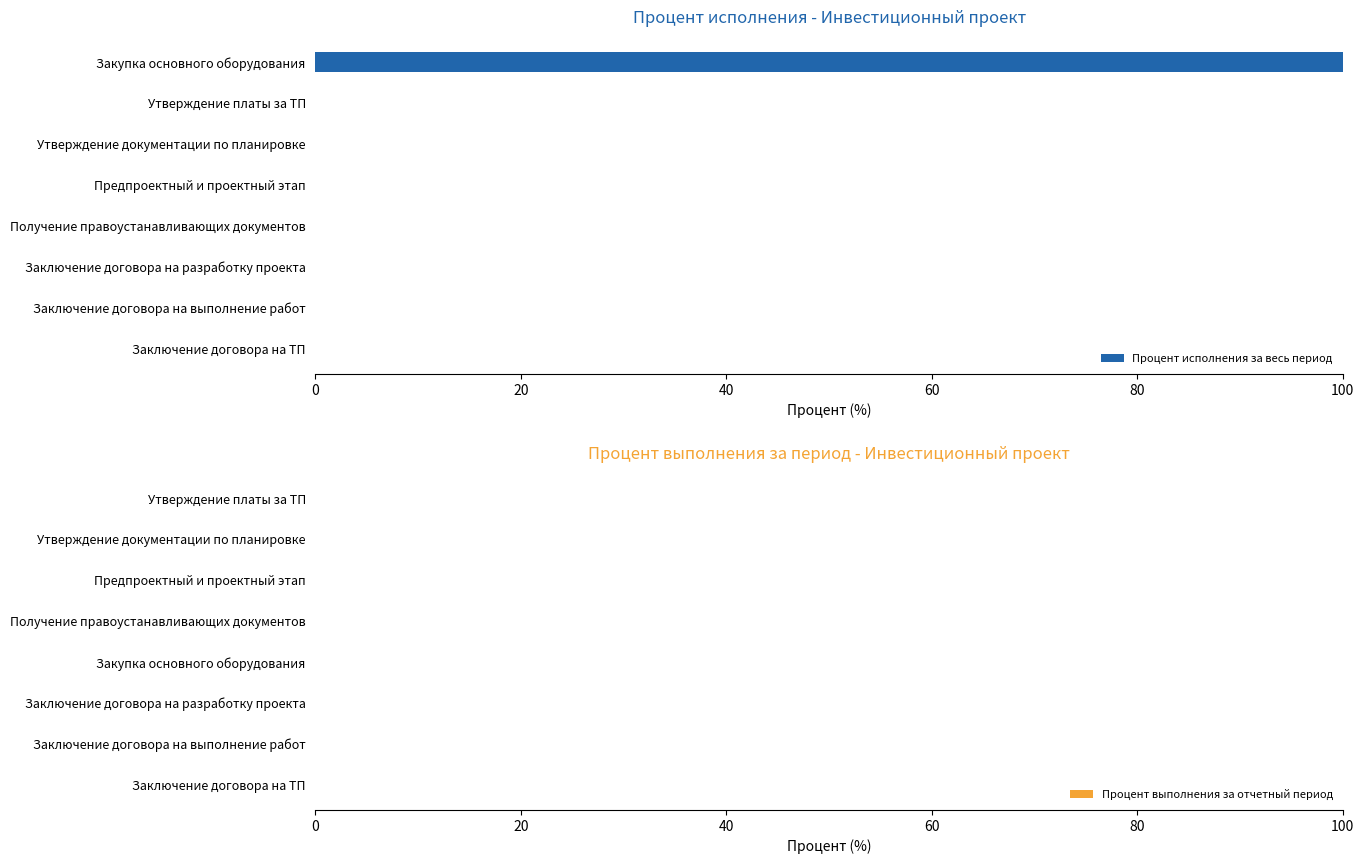

Reading top to bottom, extract all data points from this chart.

Закупка основного оборудования=100	Утверждение платы за ТП=0	Утверждение документации по планировке=0	Предпроектный и проектный этап=0	Получение правоустанавливающих документов=0	Заключение договора на разработку проекта=0	Заключение договора на выполнение работ=0	Заключение договора на ТП=0